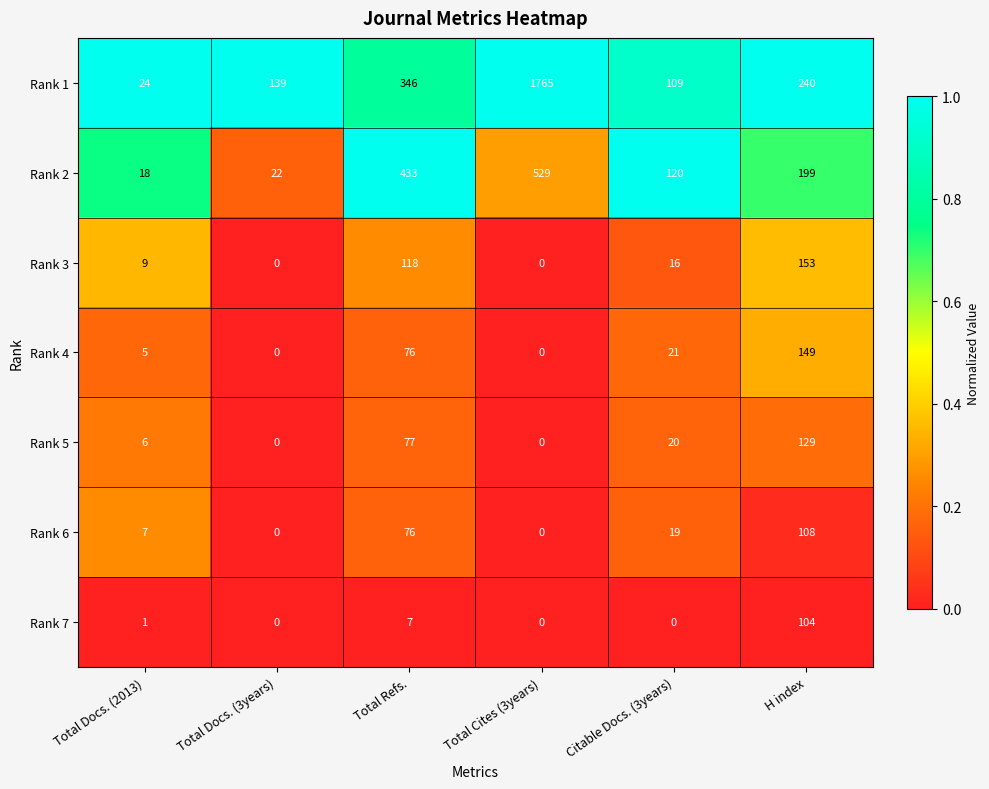

What is the greatest value displayed?

1765